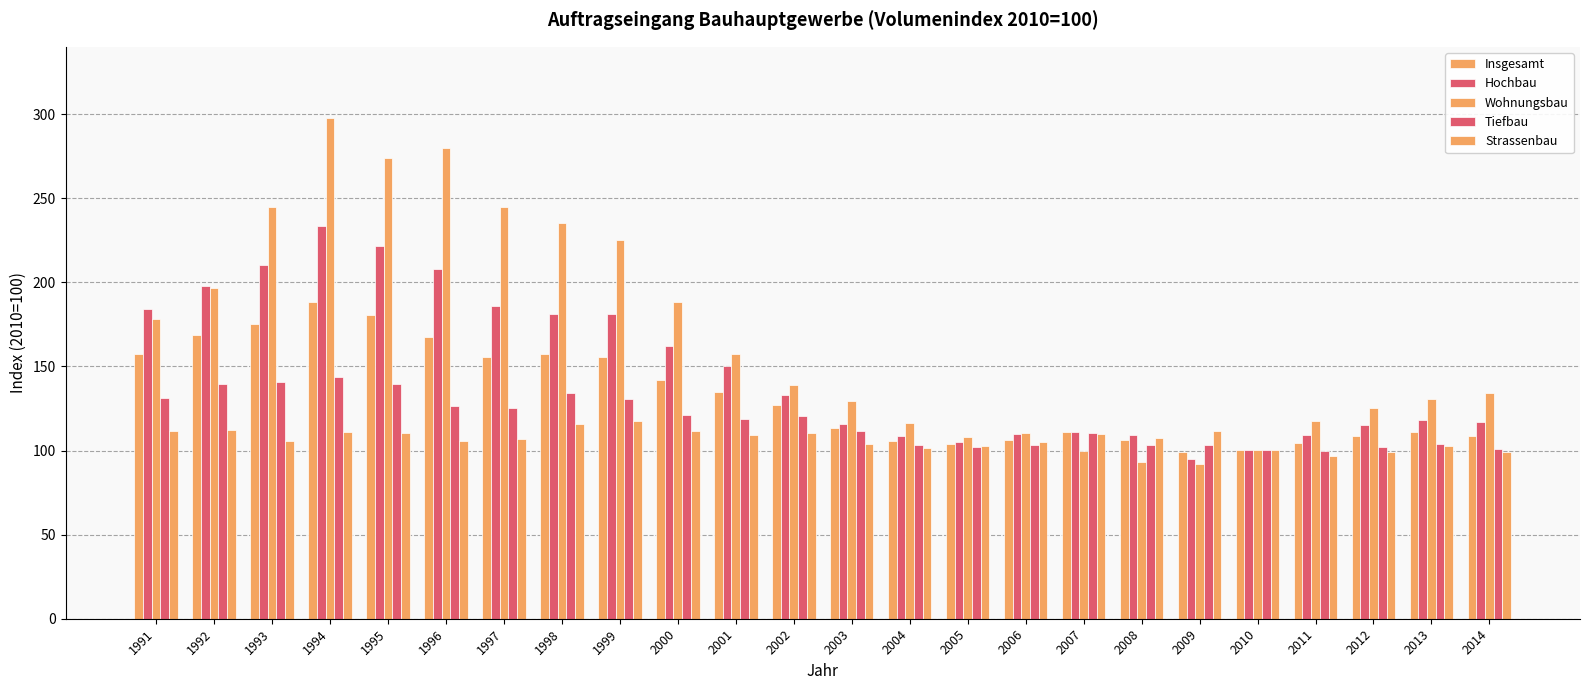

What is the total value across all series at 1993?

876.9